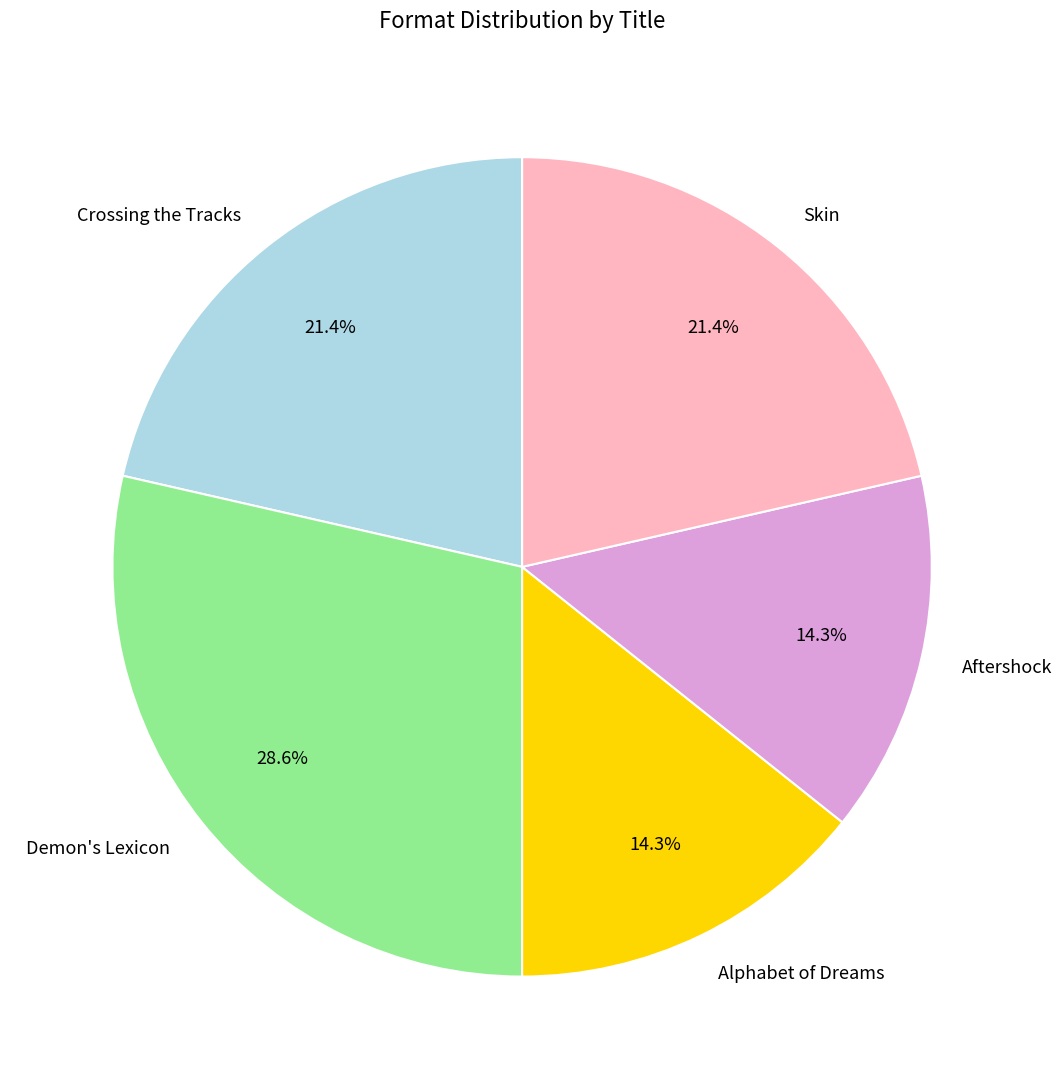

To the nearest percent, what is the difference between the Skin and Demon's Lexicon slice percentages?

7%